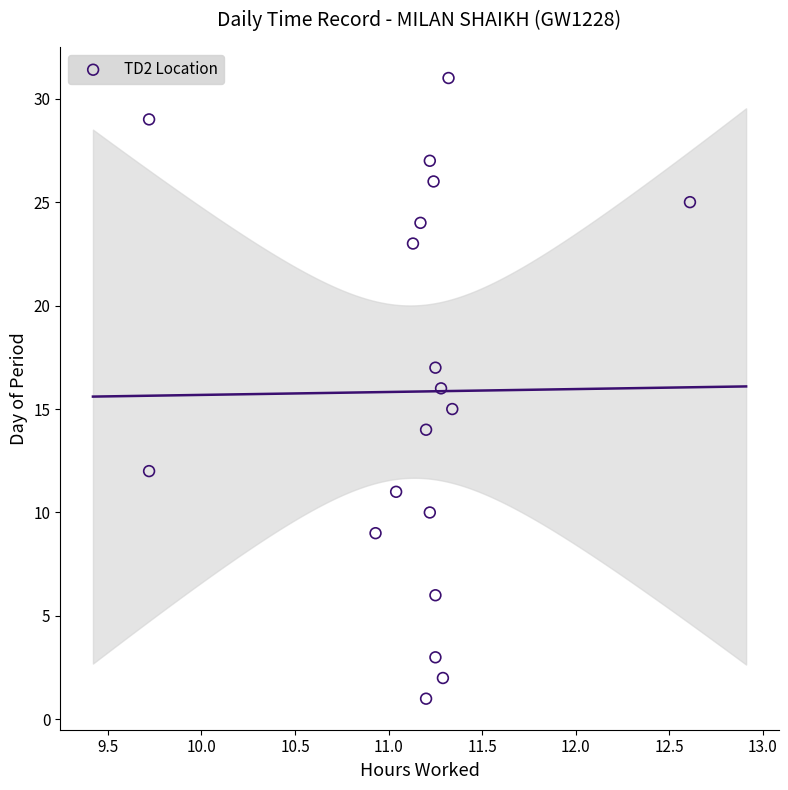

What is the range of Y values (max minus min)?

30